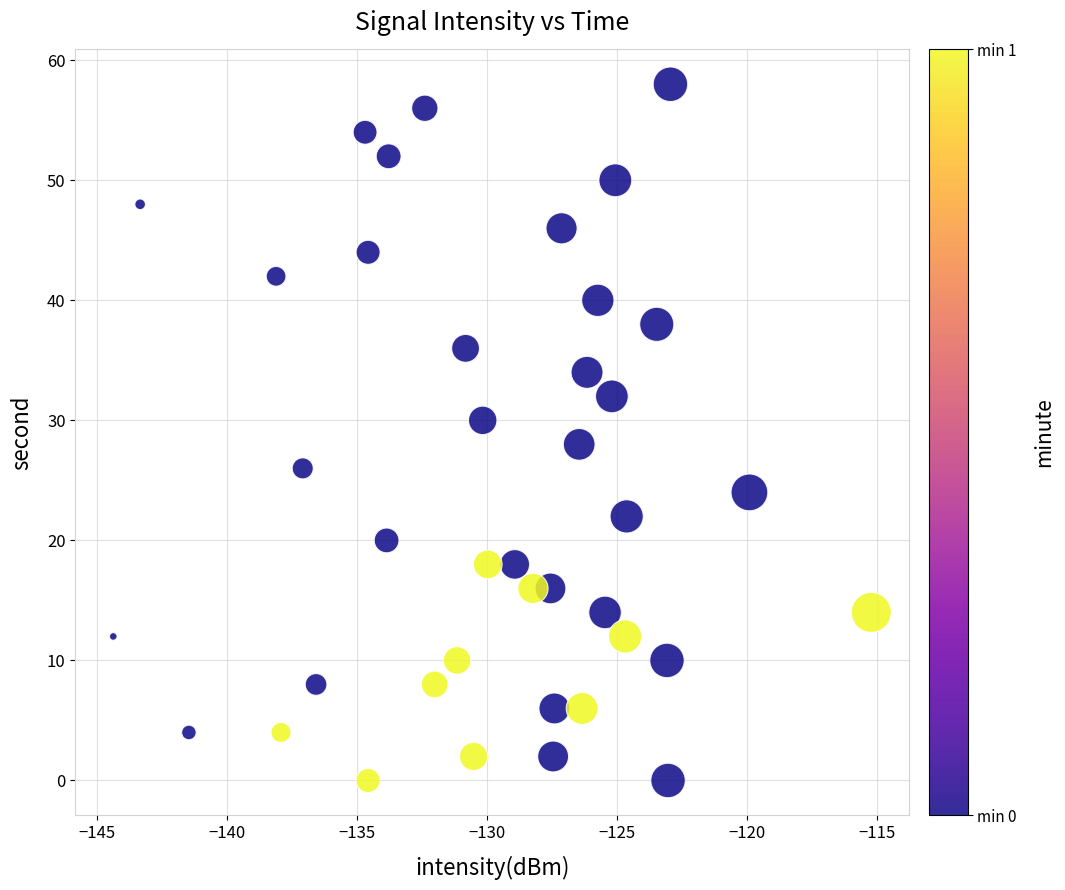

What is the range of Y values (max minus min)?

58